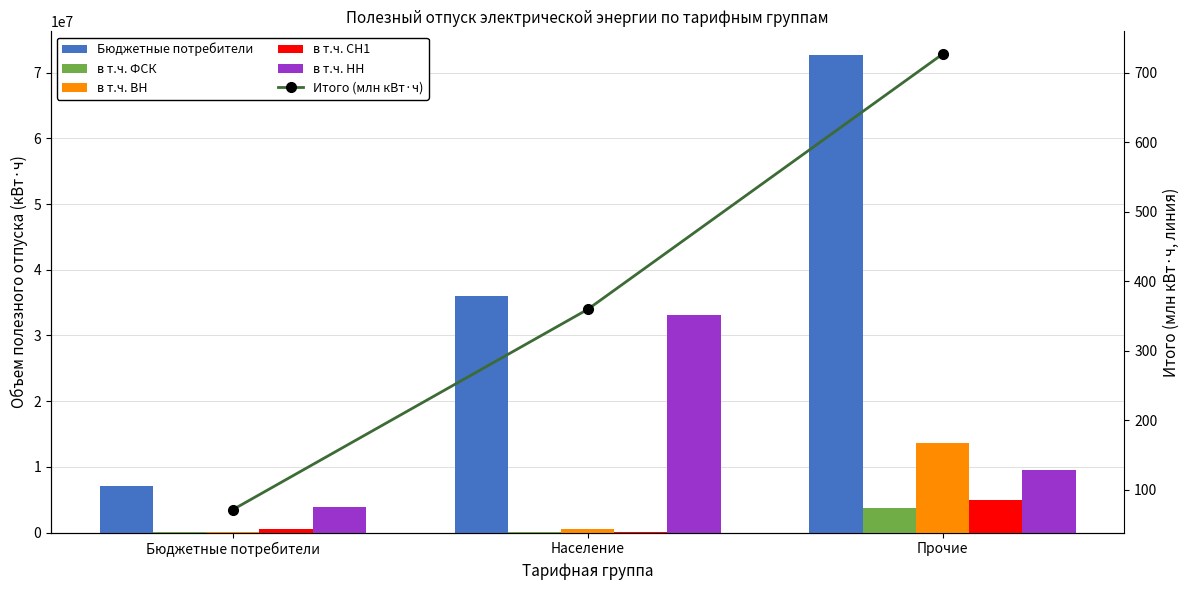

Reading left to right, list all the values displayed in this chart.

Бюджетные потребители: 7144275.0	35947068.0	72658889.0
в т.ч. ФСК: 15413.0	109185.0	3703110.0
в т.ч. ВН: 76468.0	574286.0	13701471.0
в т.ч. СН1: 475390.0	112212.0	4928268.0
в т.ч. НН: 3925416.0	33057619.0	9513345.0
Итого (млн кВт·ч): 71.4	359.5	726.6